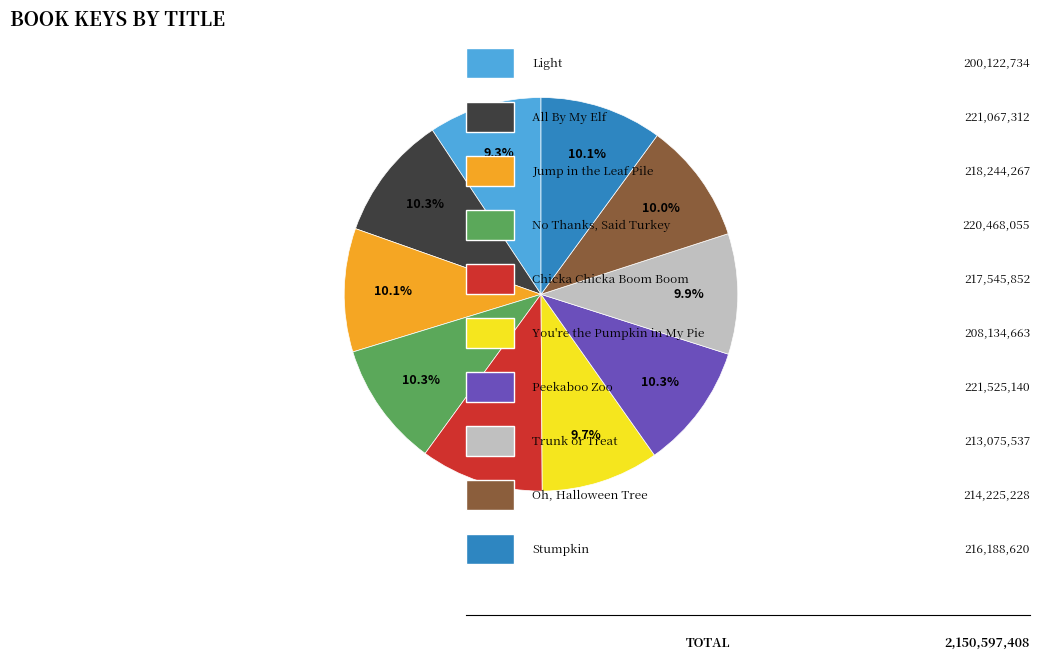

Is there a majority slice in this chart?

No